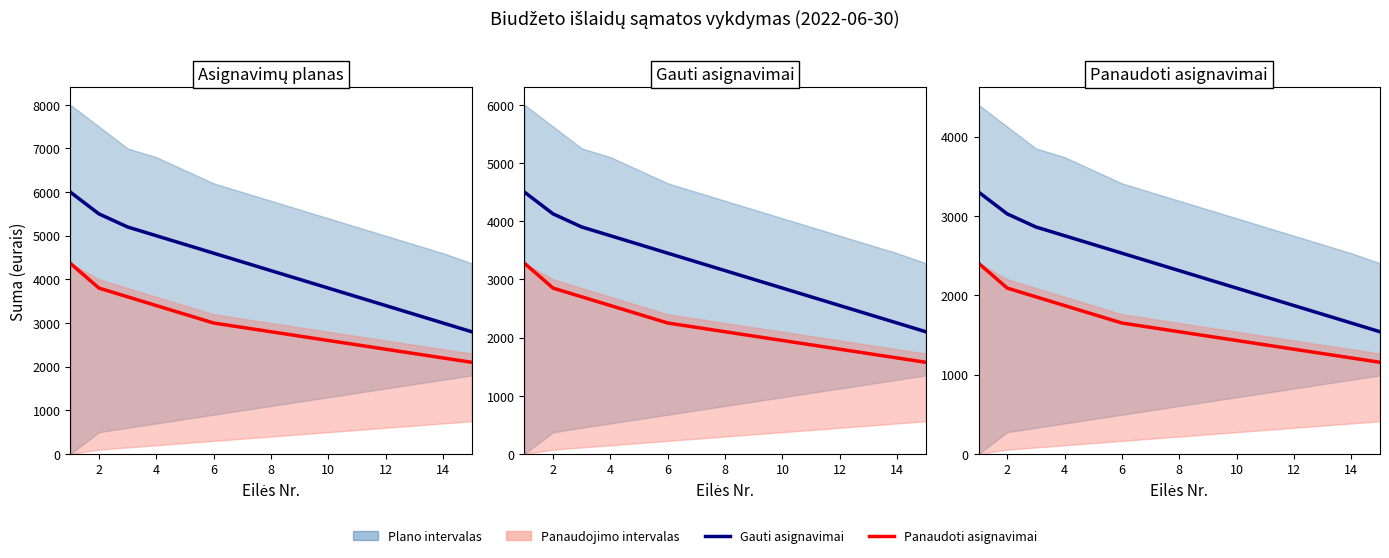

The value of Panaudoti asignavimai at 6 is 2952.8. True or false?

False